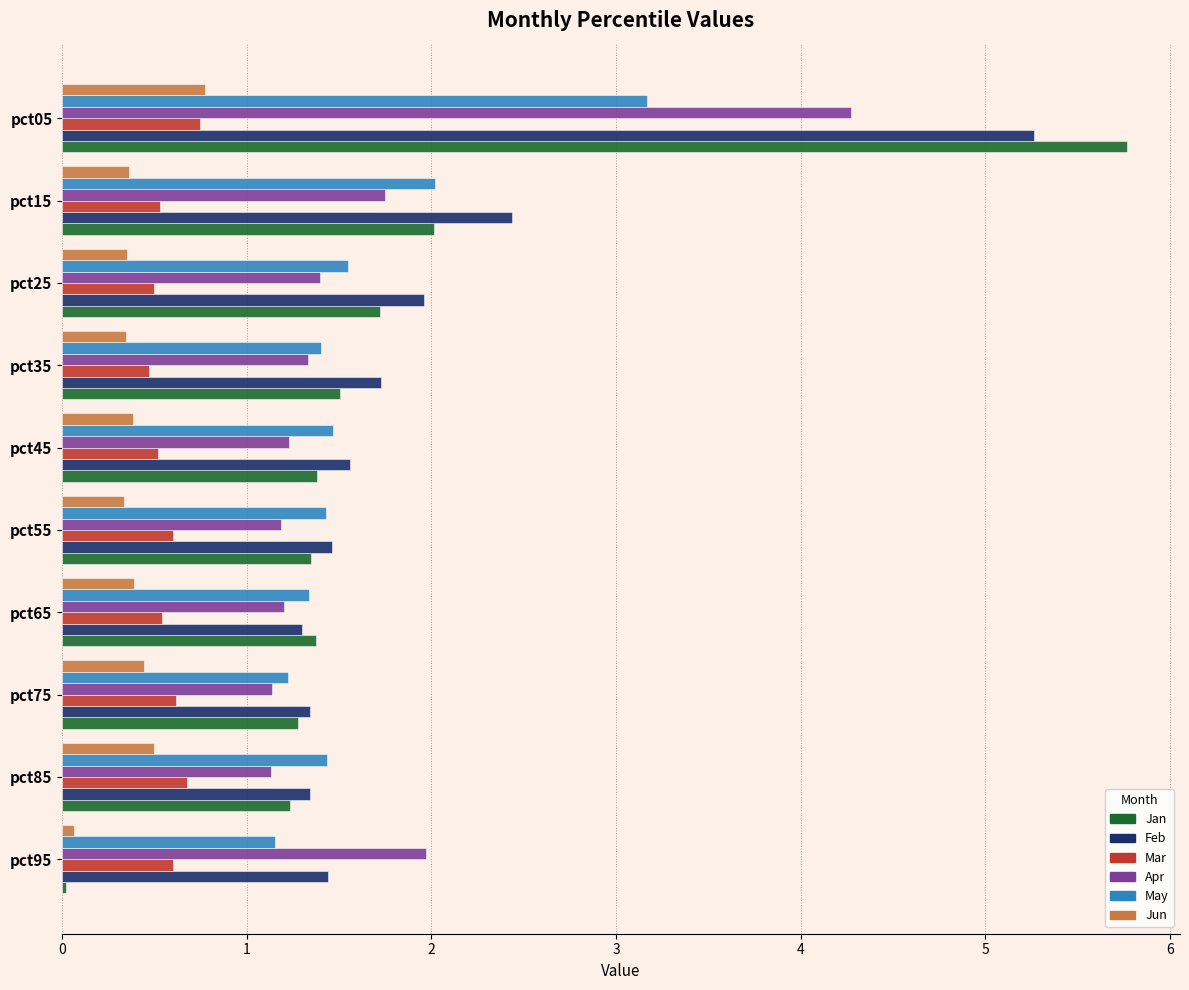

How many data points does each series have?

10